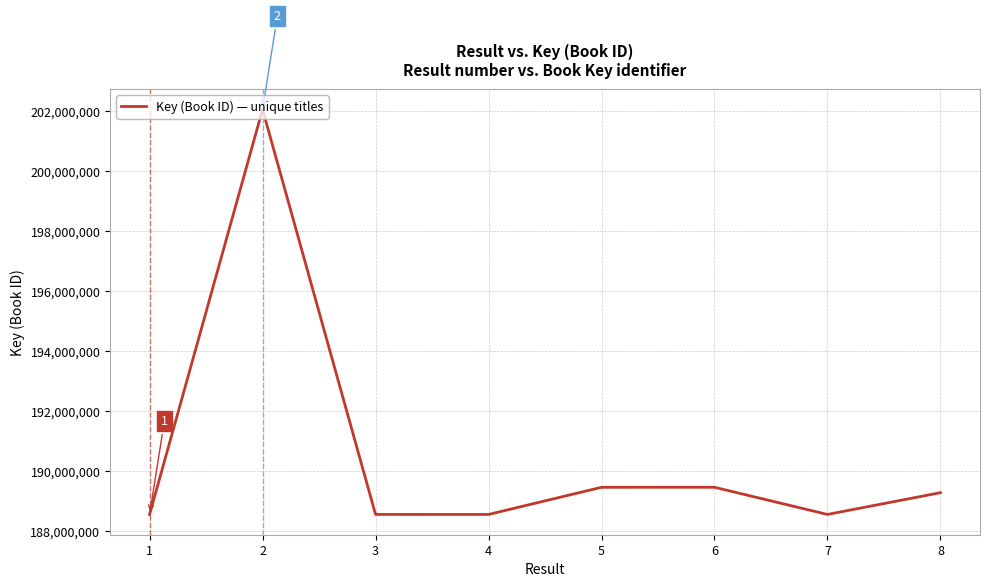

What is the smallest value displayed?

188546244